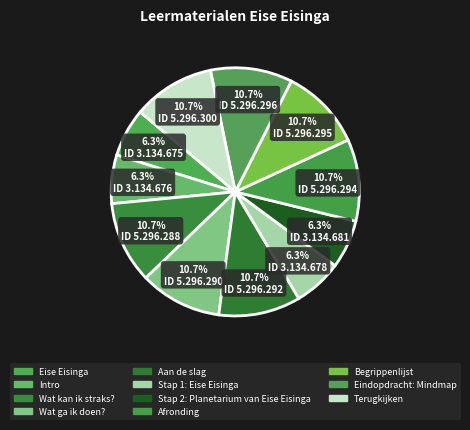

To the nearest percent, what portion does Eise Eisinga represent?

6%